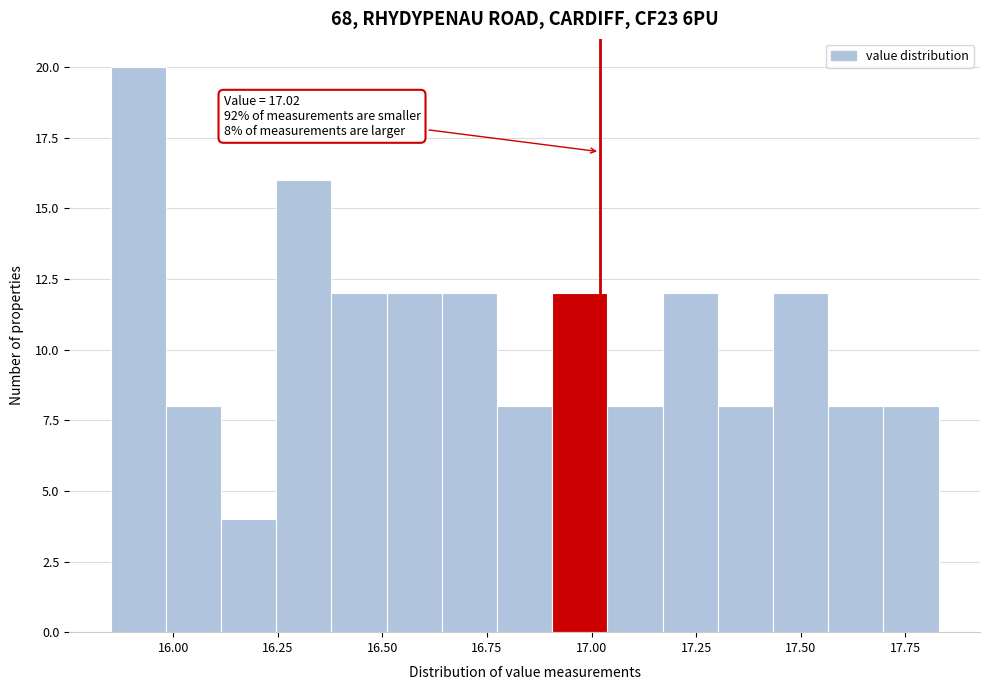

Read against the x-axis, roughly where is the centre of the tallest bar?

15.90